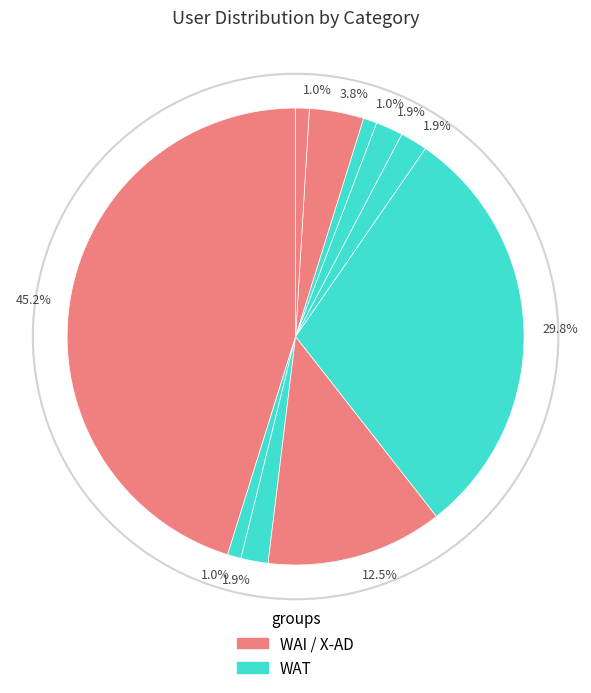

To the nearest percent, what is the average slice percentage?

10%